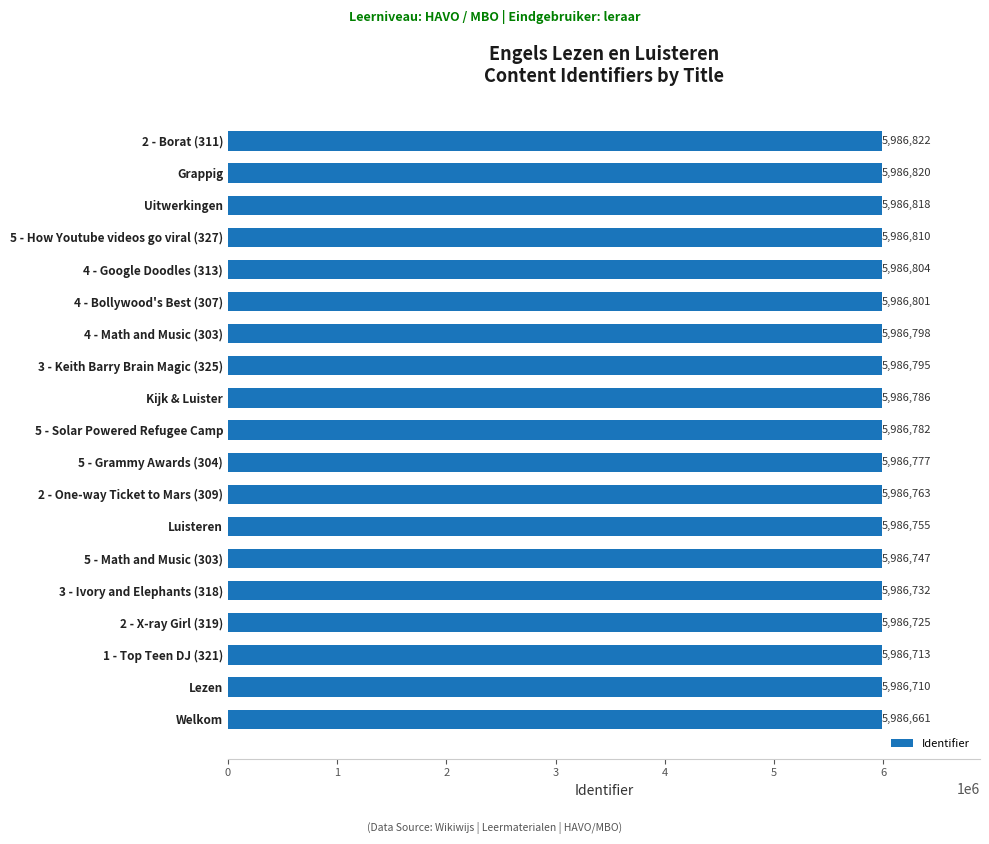

What is the maximum value shown in the chart?

5986822